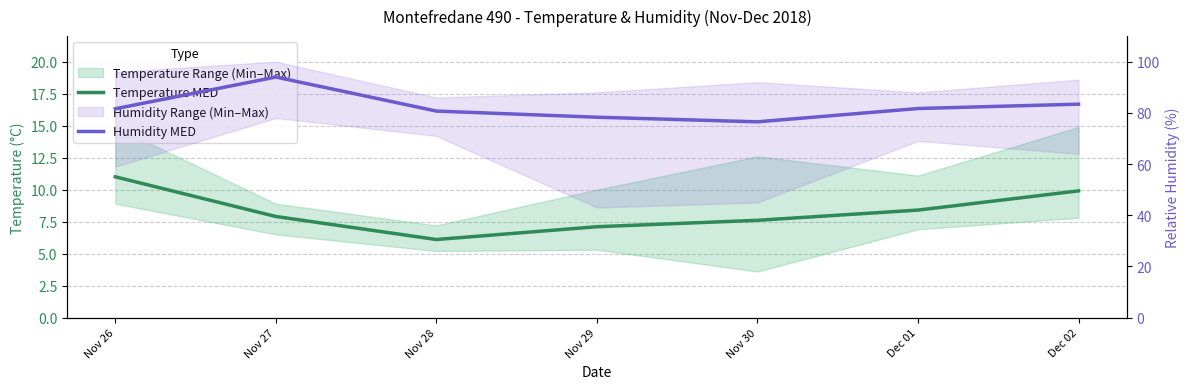

True or false: Temperature MED has more than 1 interior local peaks.

False